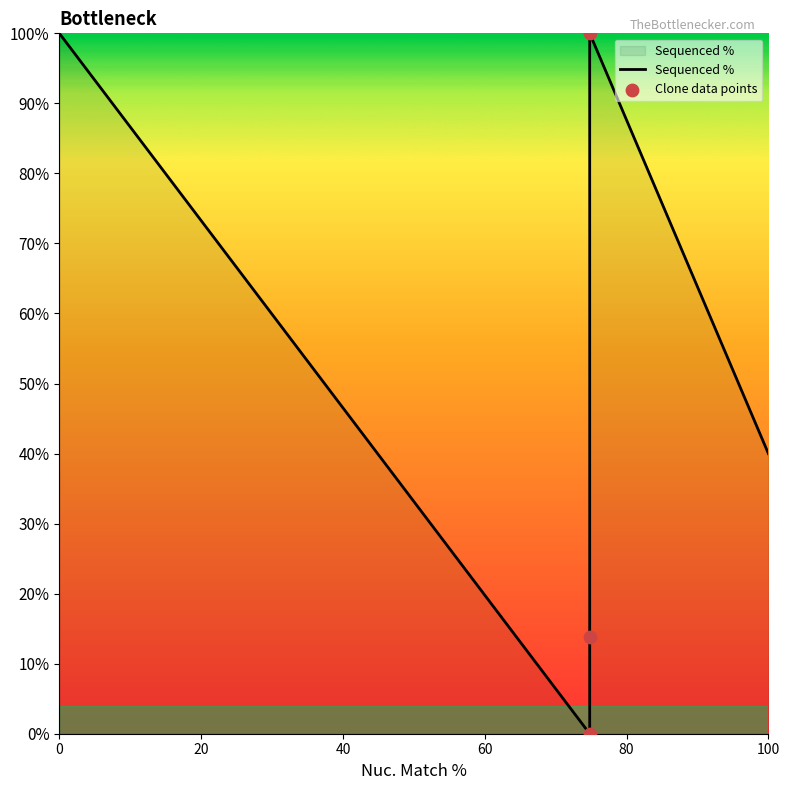

What is the change in value from ccsbBroadEn_11459 to TRCN0000477262?

-86.2